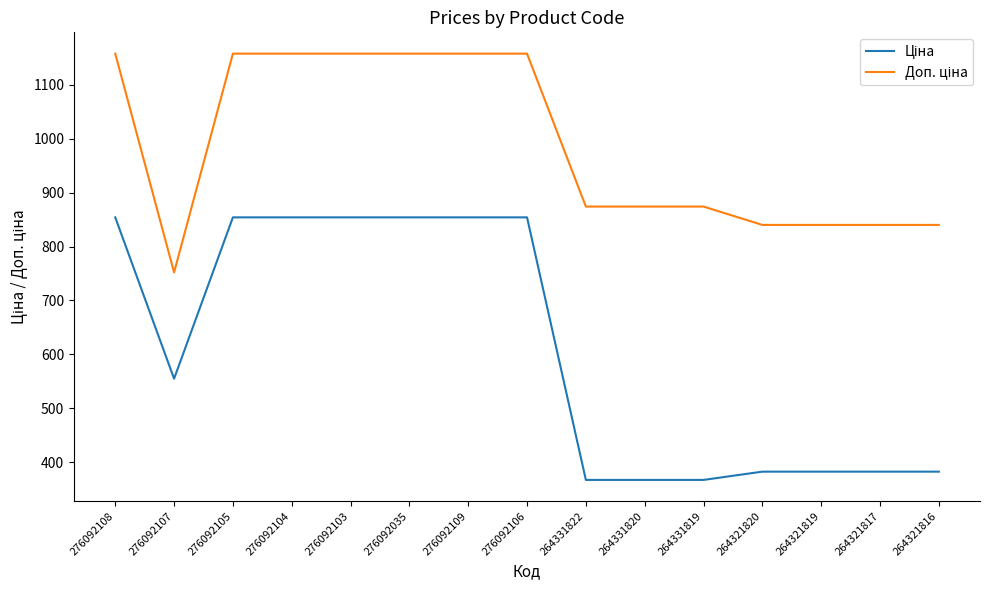

What is the difference between the highest and lowest values at 276092109?

303.3